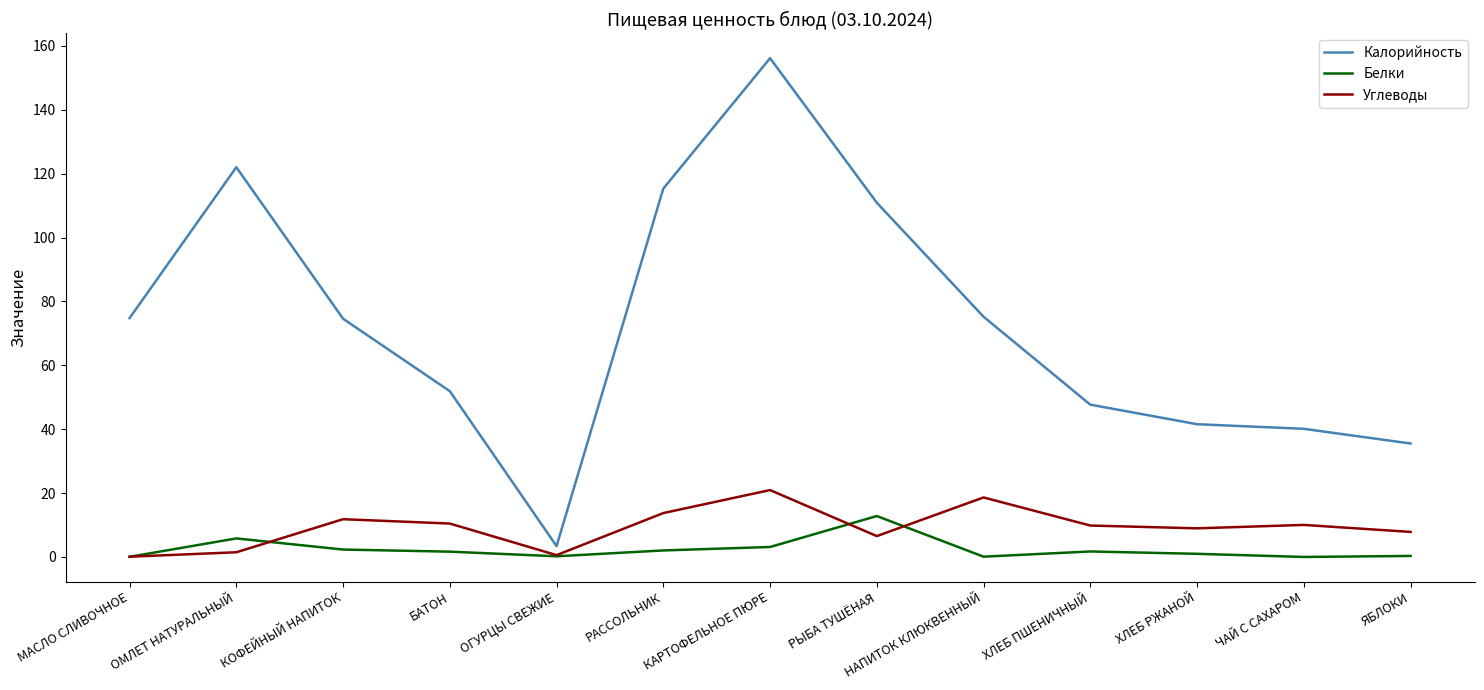

What are all the series names shown in the legend?

Калорийность, Белки, Углеводы